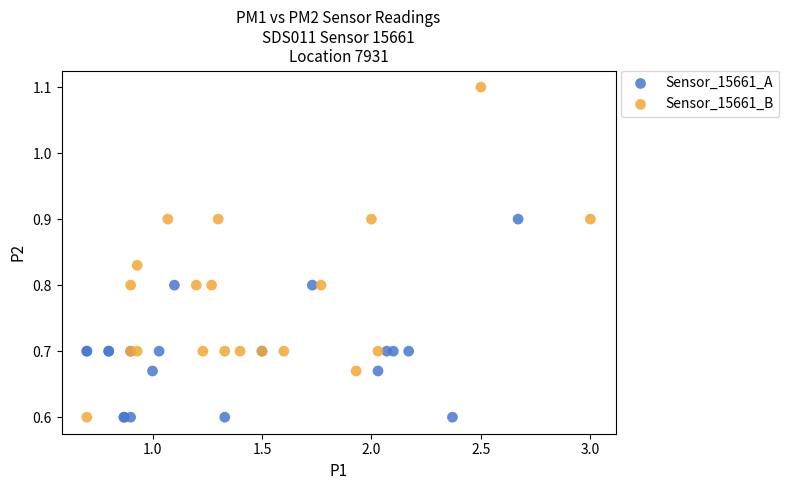

Which series has the largest Y range (max minus min)?

Sensor_15661_B